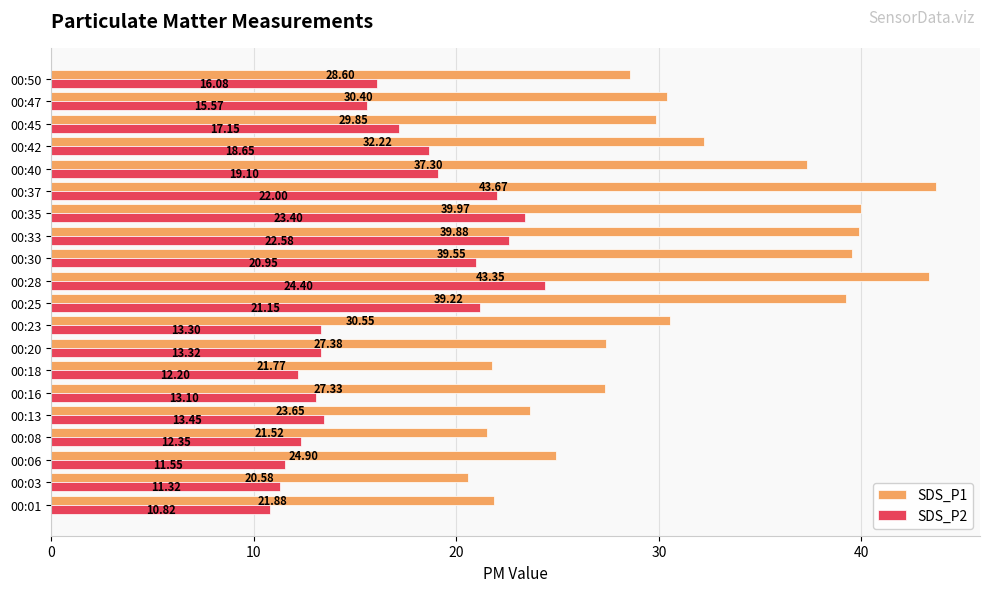

What is the highest value of the SDS_P1 series?

43.7